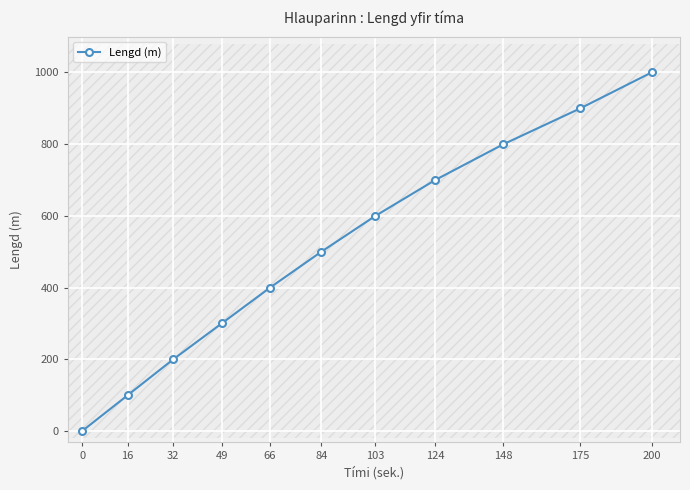

What is the ratio of the value at 103 to the value at 175?

0.7